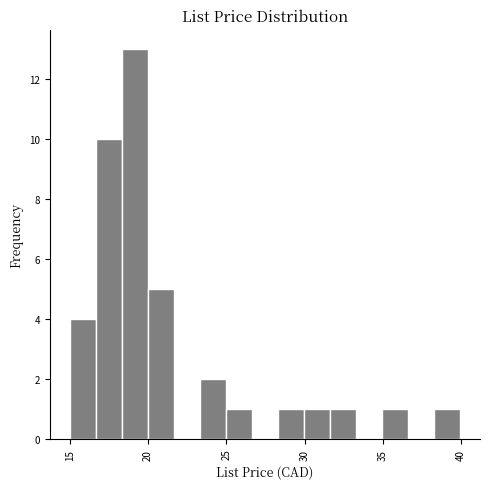

Around what value on the x-axis is the tallest bar? Give the approximate position of its centre, as read against the axis.

19.0